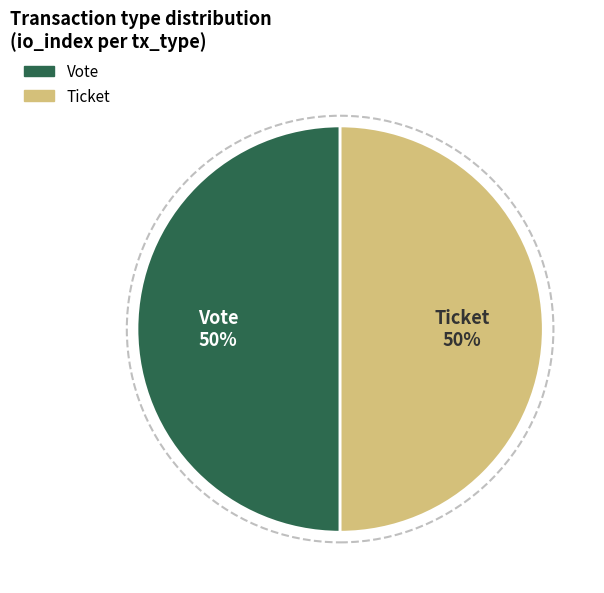

Count the number of slices in the pie.

2